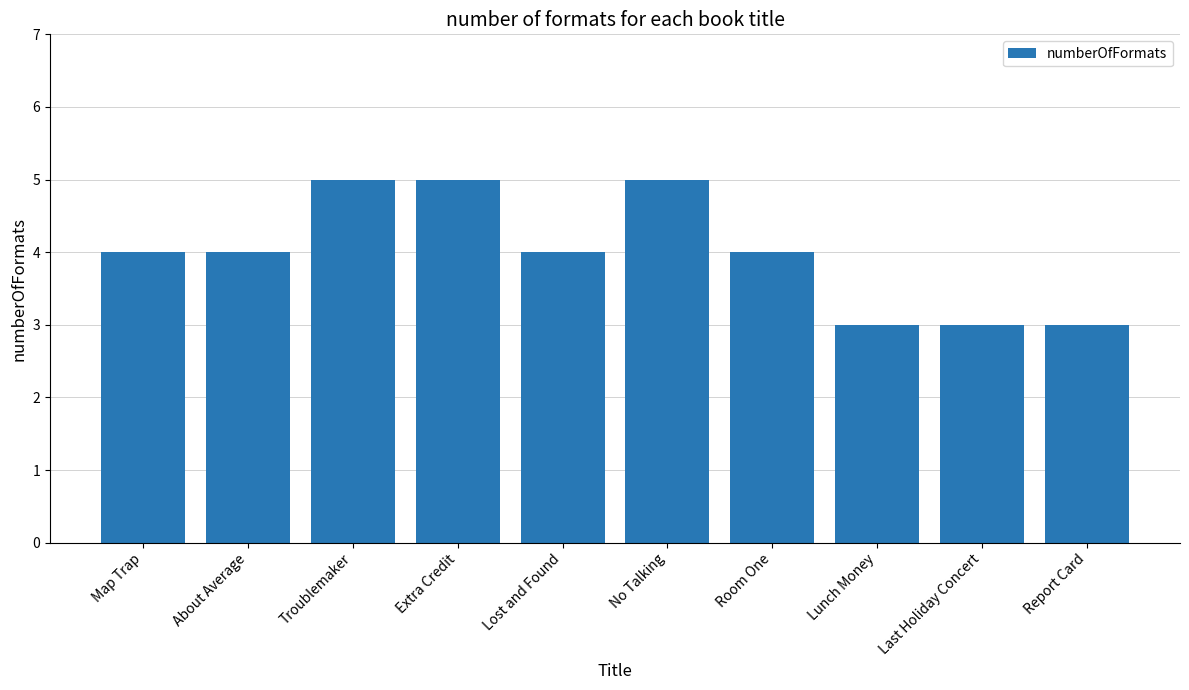

Approximately how many times larger is the value at Lost and Found compared to Report Card?

1.3